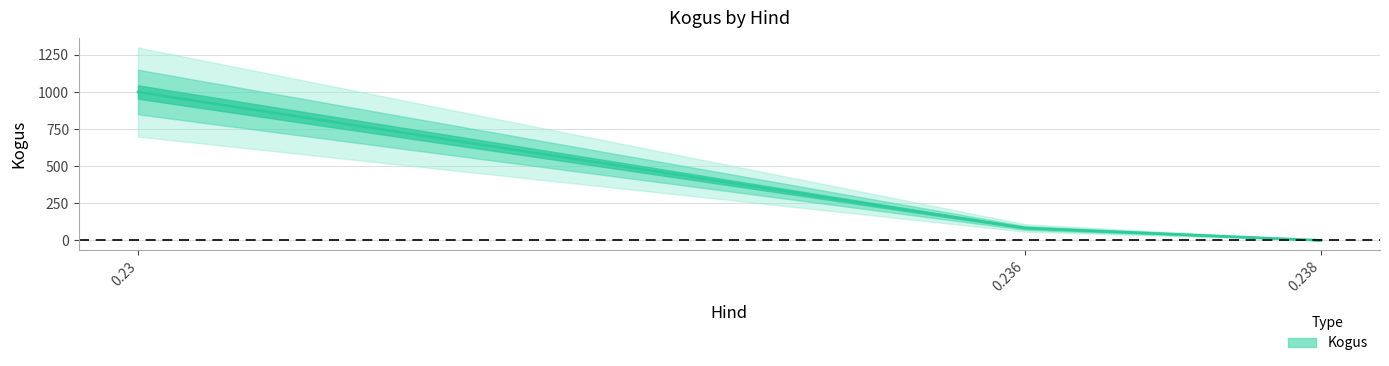

The value at 0.236 is 40. True or false?

False